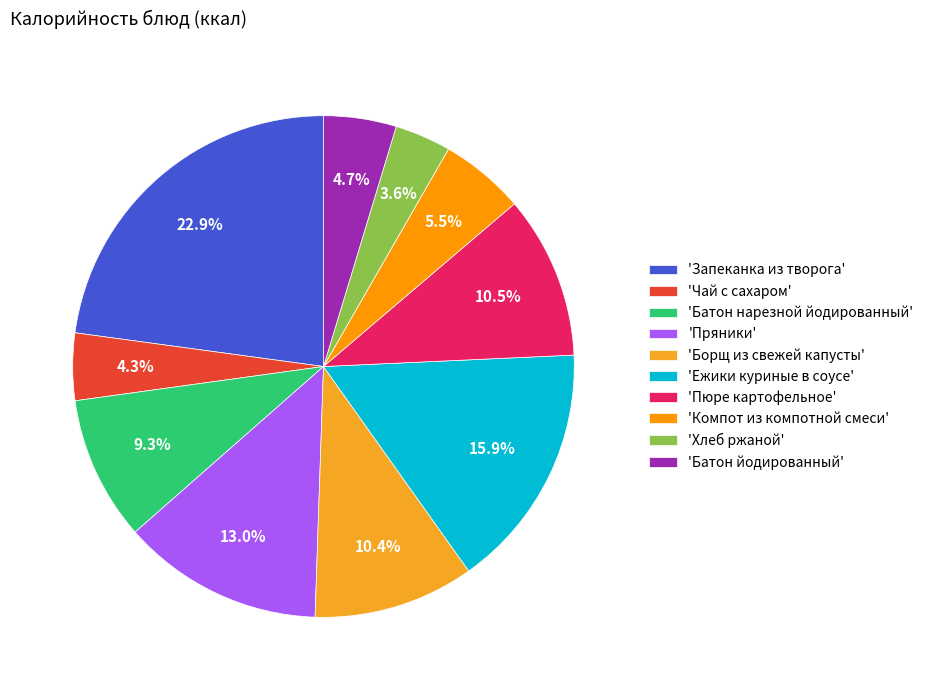

How many segments does this pie chart have?

10